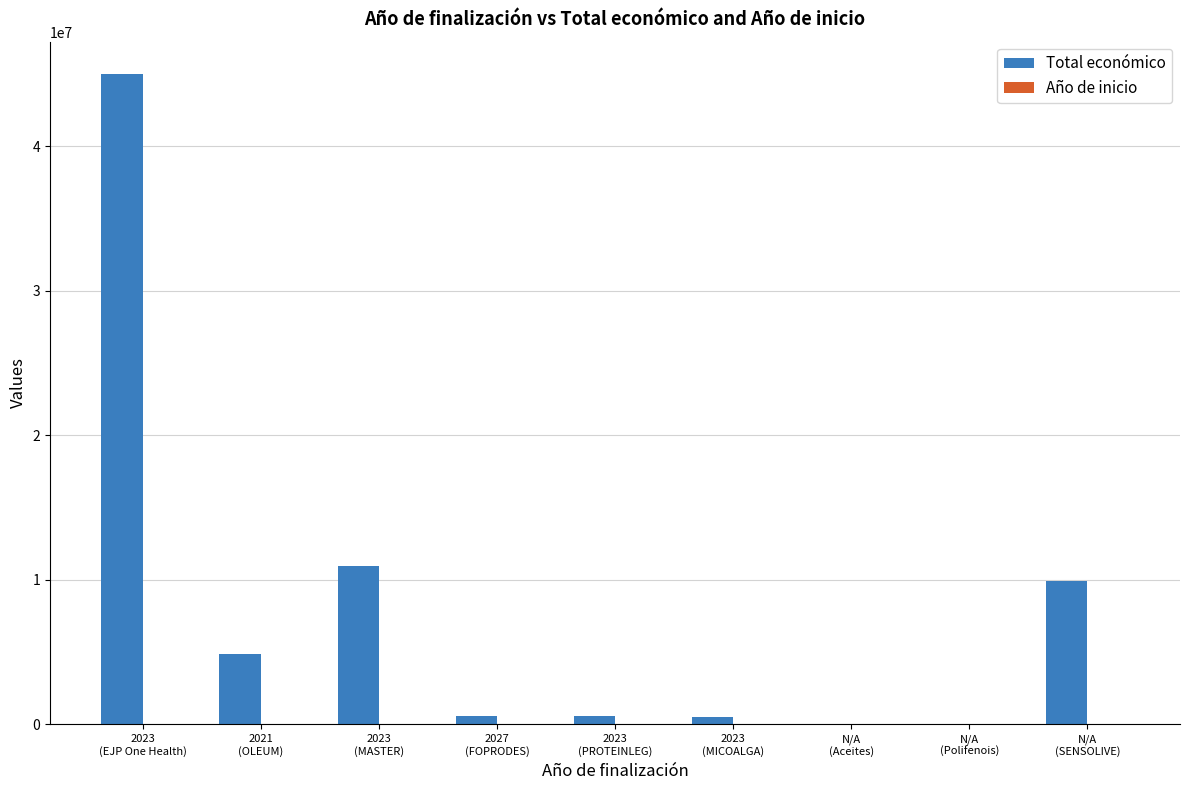

Which series has the largest total across all categories?

Total económico